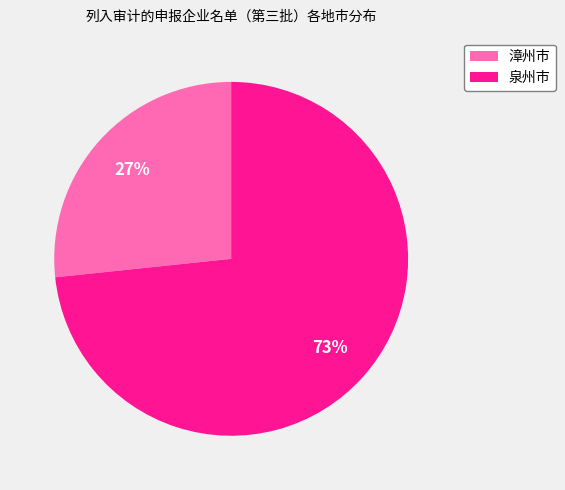

Do 漳州市 and 泉州市 together represent more than half of the pie?

Yes